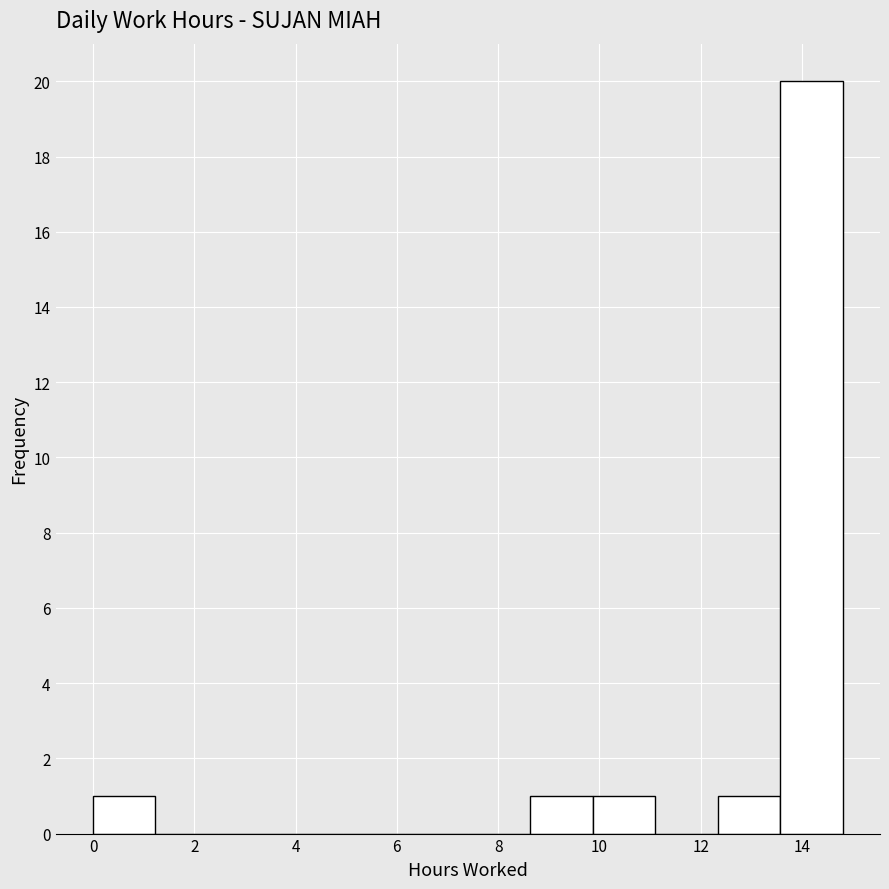

Which range on the x-axis has the tallest bar?

13.6 to 14.8